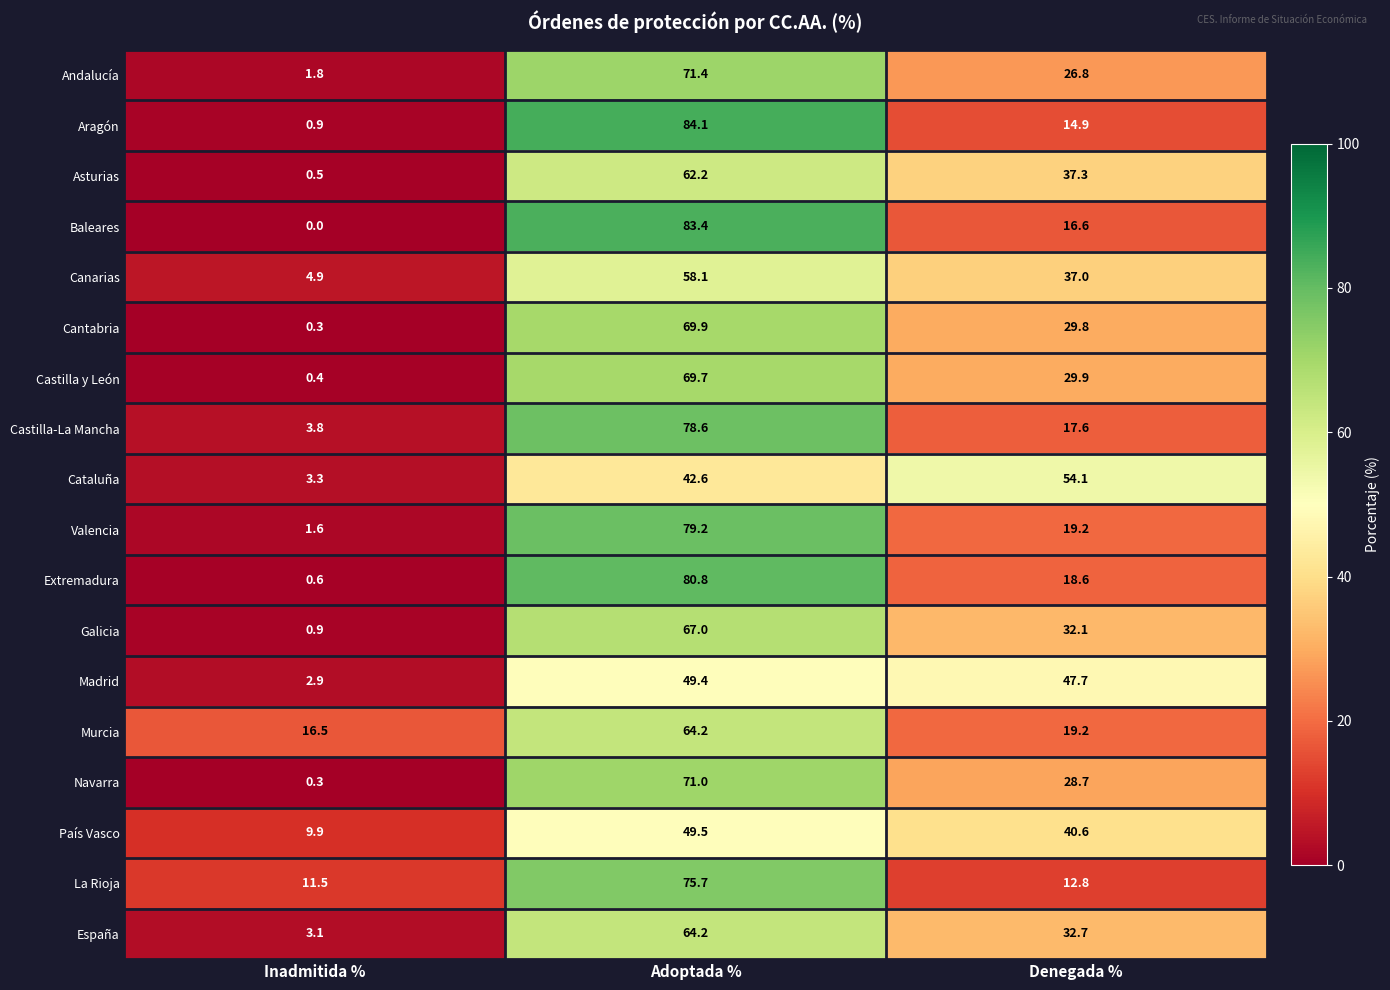

At which category is the sum across all series the highest?

Adoptada %